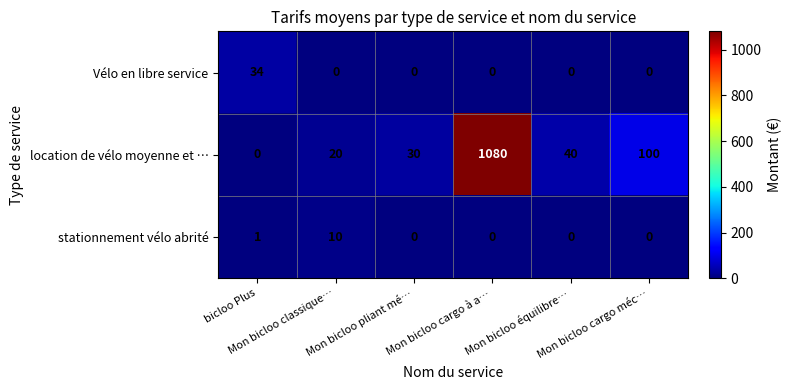

What is the maximum value for stationnement vélo abrité?

10